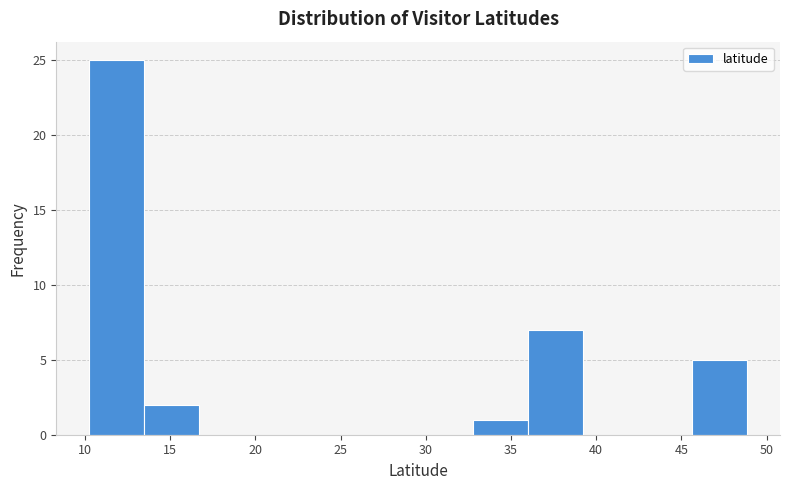

Reading left to right, list every bar in this chart as the range it spans on the x-axis followed by its height. Neither the bar edges nor the heights are printed on the chart, so give them approximately, as read against the axes.

10.5 to 13.5: 25
13.5 to 16.5: 2
16.5 to 20.0: 0
20.0 to 23.0: 0
23.0 to 26.5: 0
26.5 to 29.5: 0
29.5 to 33.0: 0
33.0 to 36.0: 1
36.0 to 39.0: 7
39.0 to 42.5: 0
42.5 to 45.5: 0
45.5 to 49.0: 5